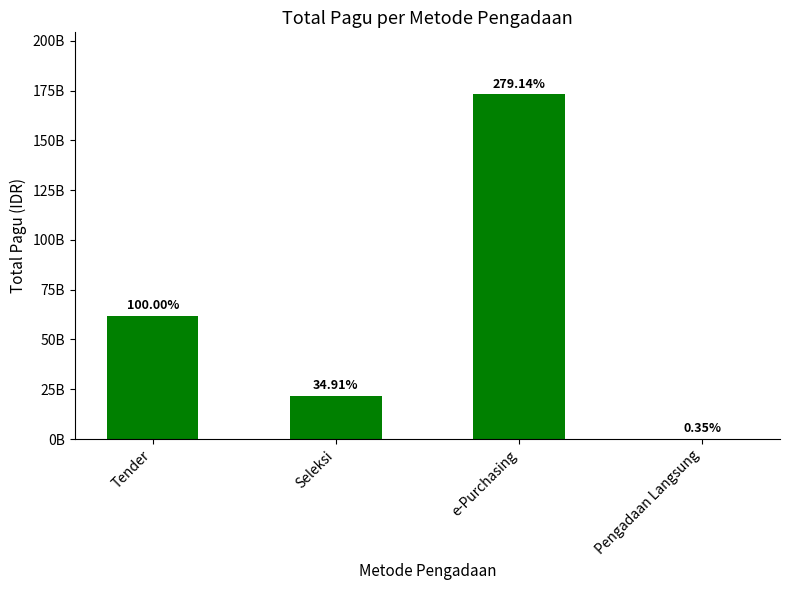

What is the difference between the second highest and minimum values?

61781564200